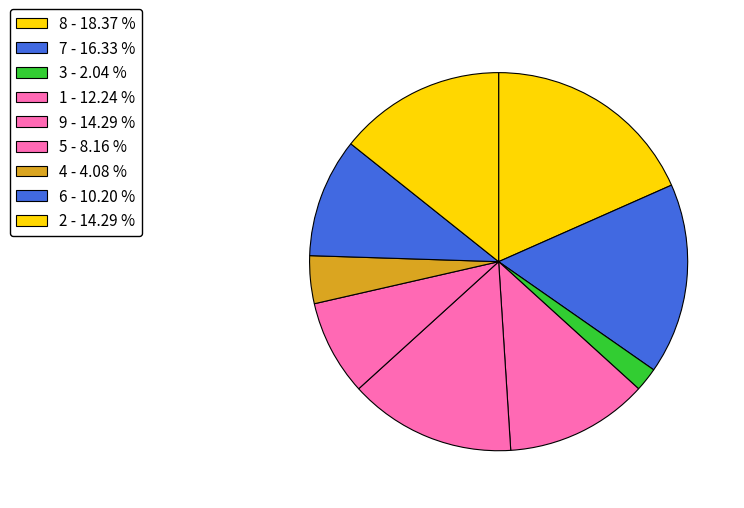

How many segments does this pie chart have?

9